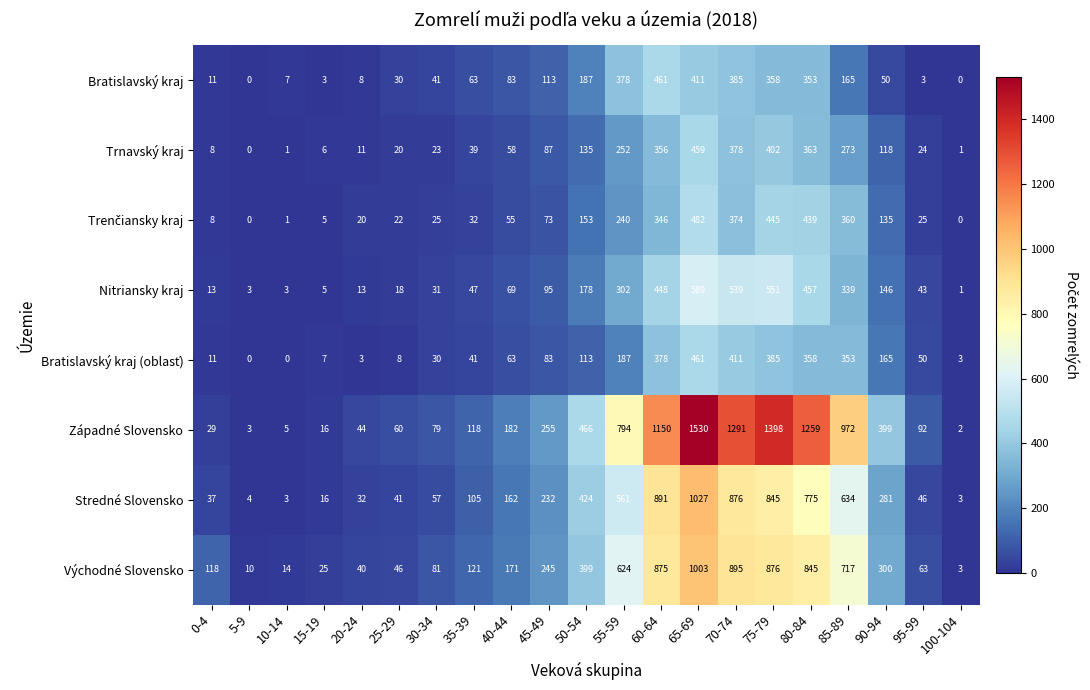

Where is Bratislavský kraj nearest to the value 230?

50-54